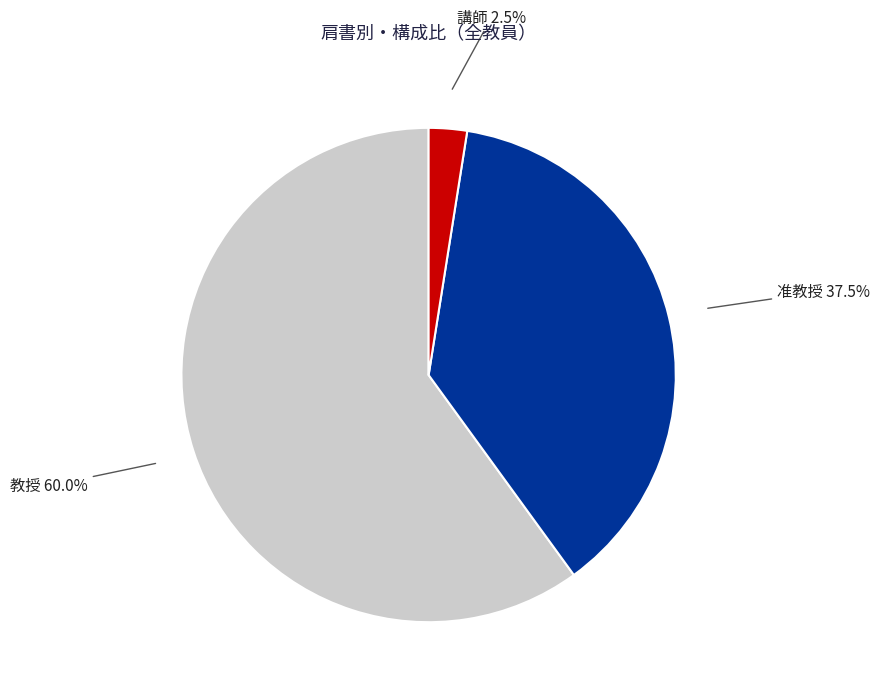

Is there a majority slice in this chart?

Yes